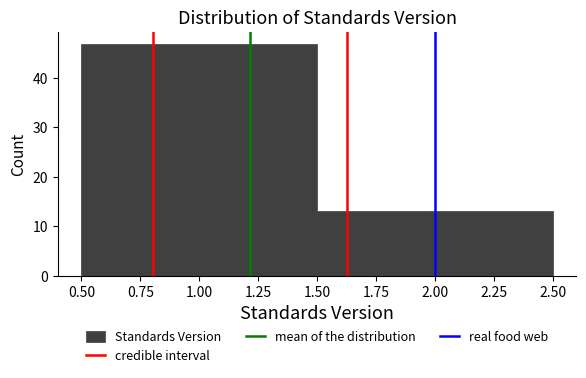

Reading left to right, list every bar in this chart as the range it spans on the x-axis followed by its height. The values are not printed on the chart, so give them approximately, as read against the axis.

0.50 to 1.50: 47
1.50 to 2.50: 13